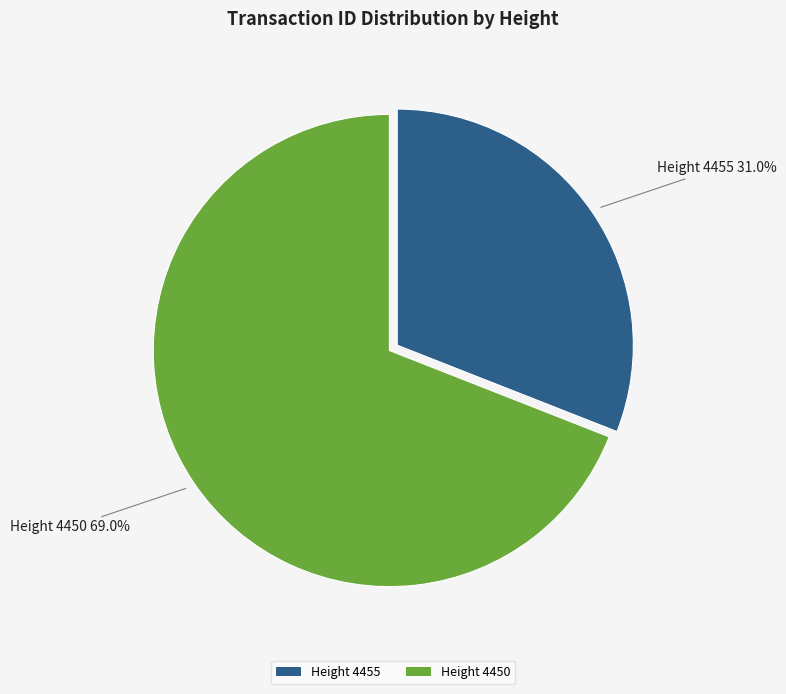

Which slice is the smallest?

Height 4455